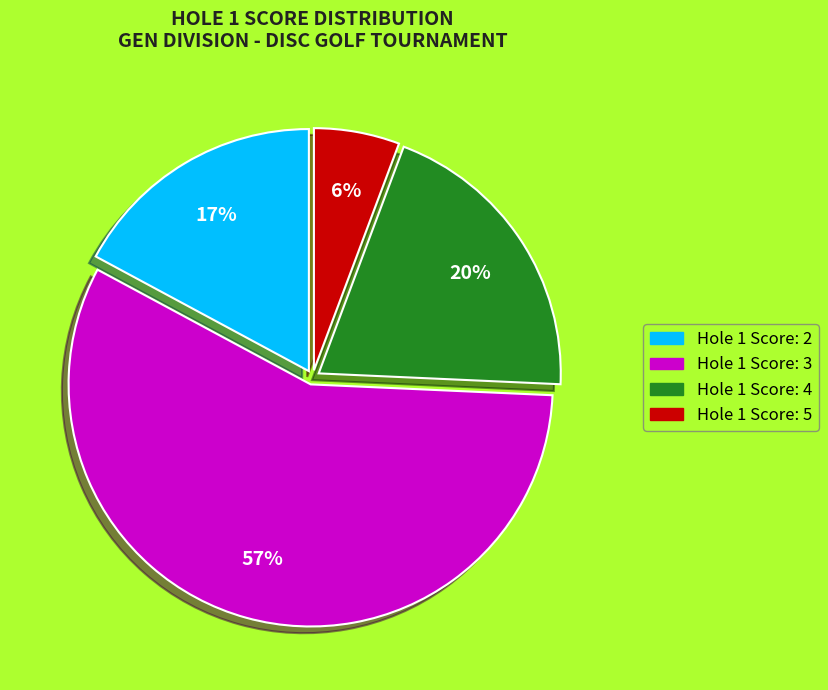

Is there a majority slice in this chart?

Yes